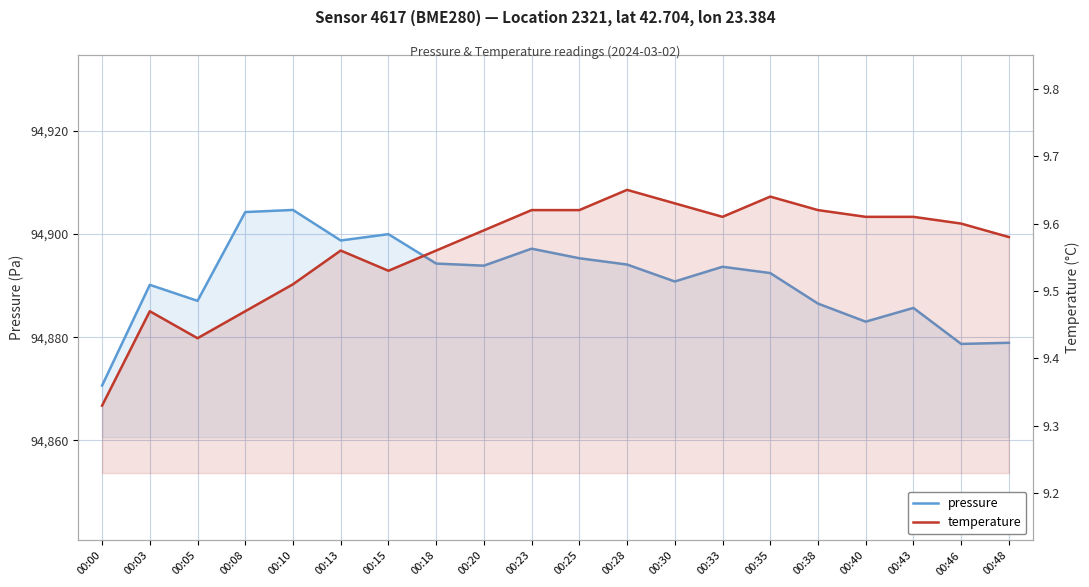

Which series has the widest spread of values?

pressure